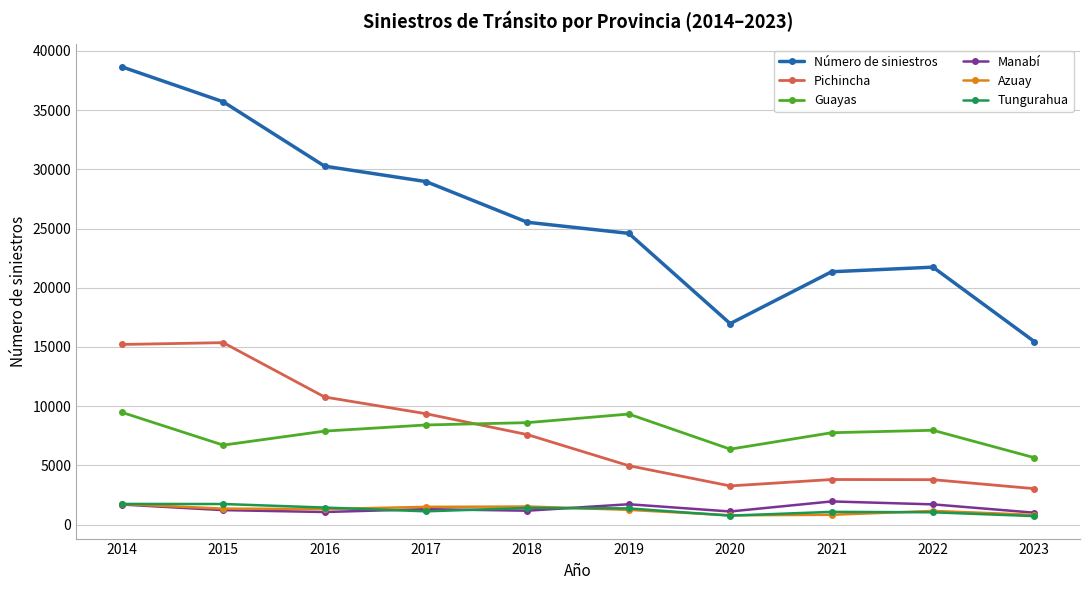

What is the value of the Azuay point at the 1st from the left?

1737